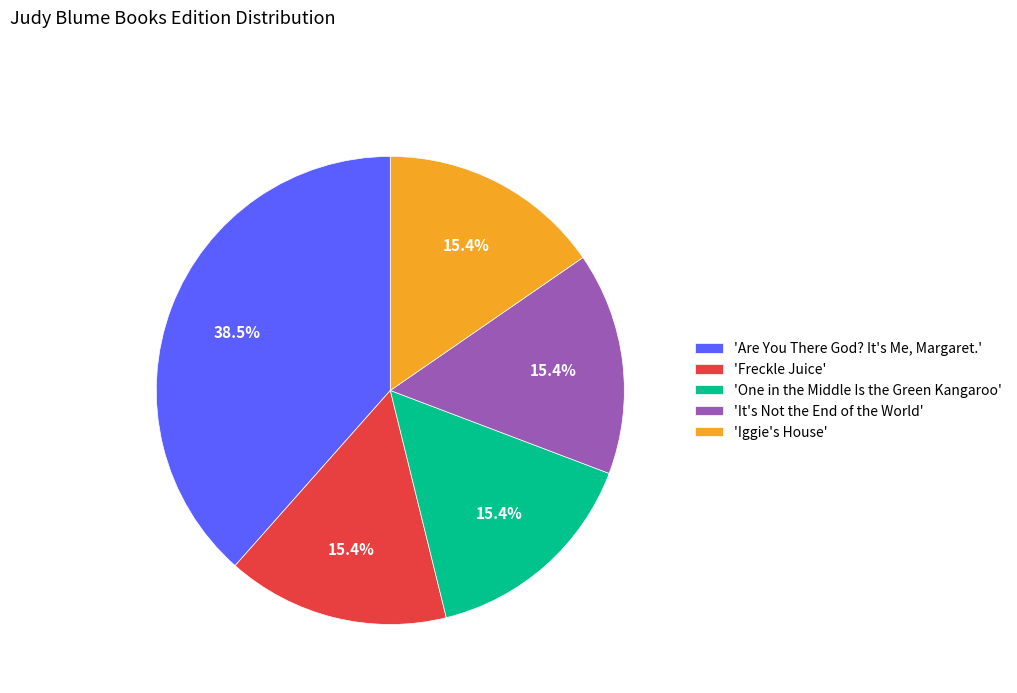

What portion of the pie excludes 'One in the Middle Is the Green Kangaroo'?

84.6%